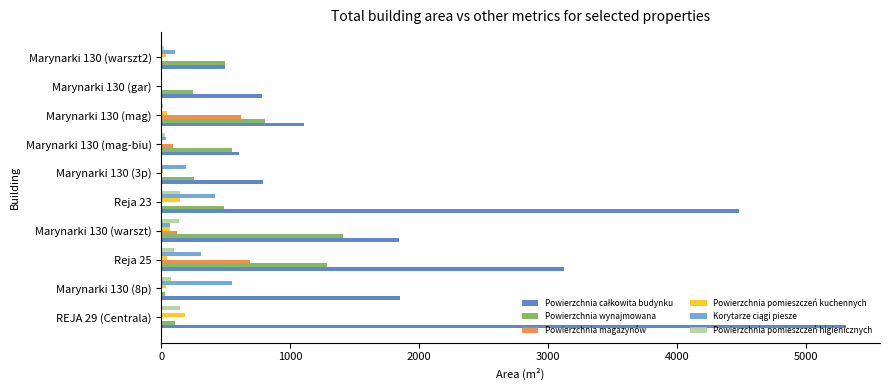

Is it true that Powierzchnia wynajmowana equals 1406.7 at Marynarki 130 (warszt)?

True